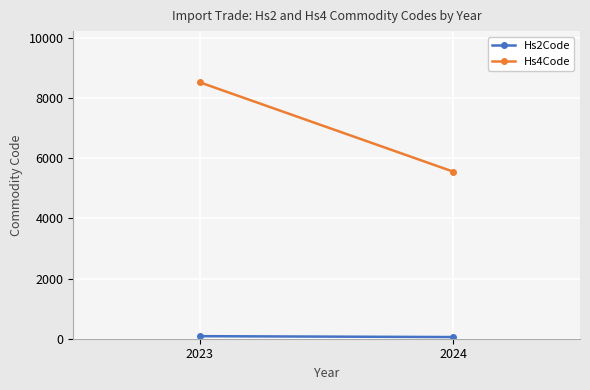

Count the number of data series in this chart.

2